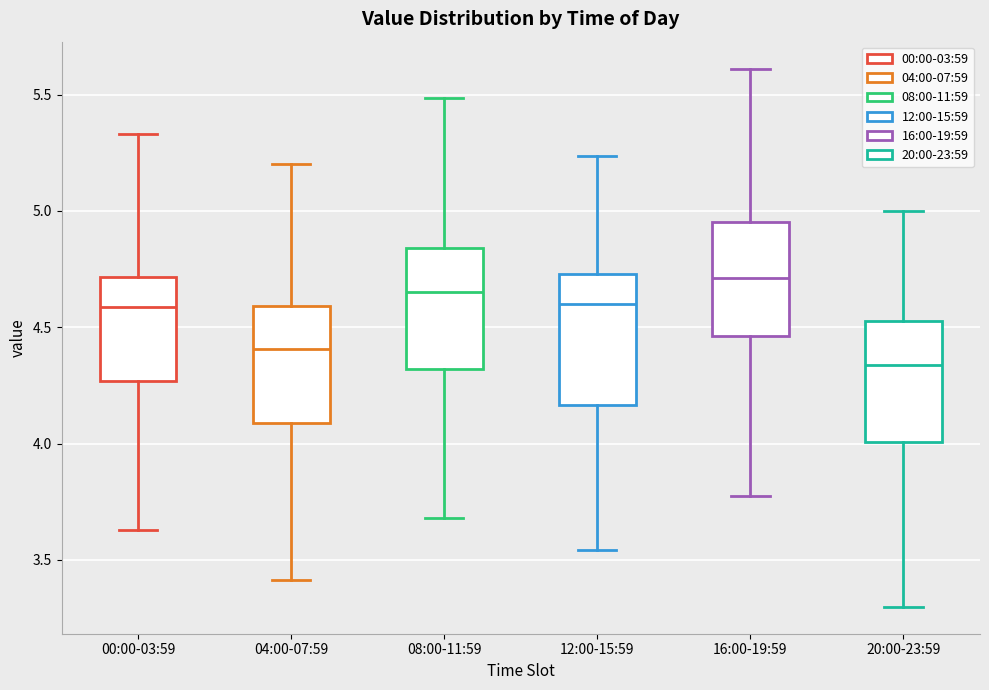

Which box has the lowest median line?

20:00-23:59